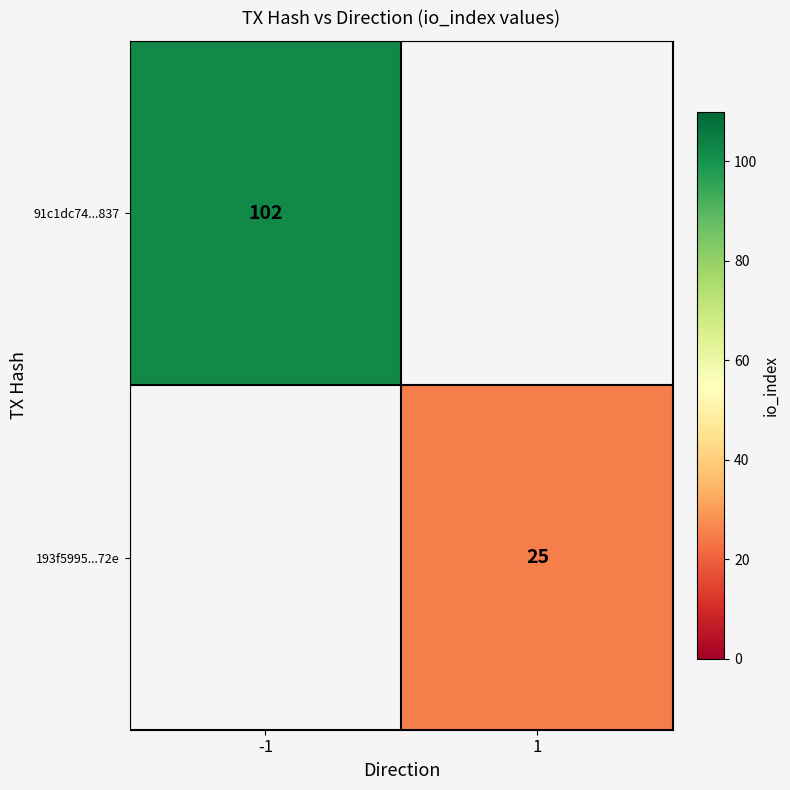

At how many categories does at least one series exceed 71?

1